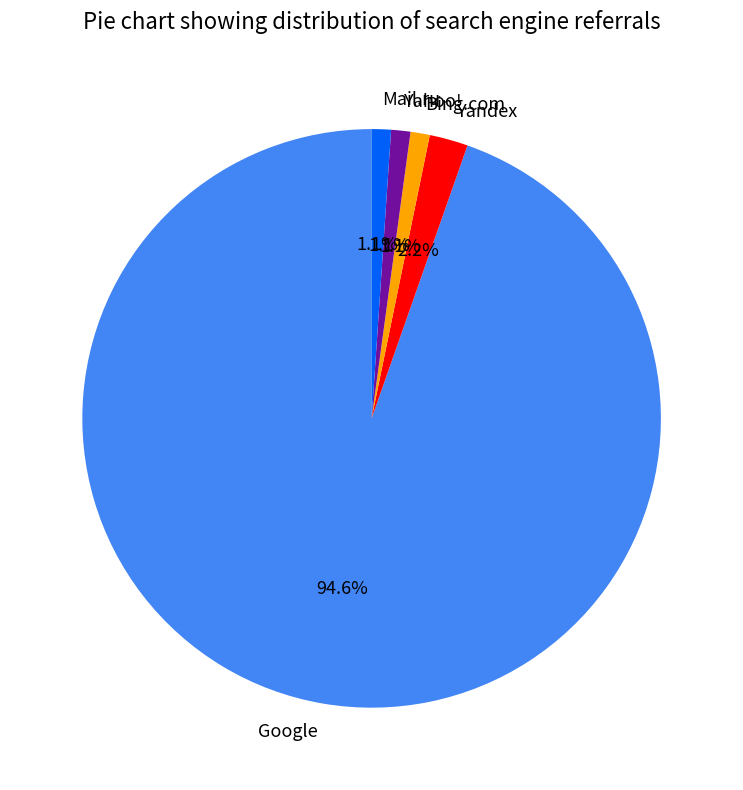

What percentage do Yahoo! and Mail.ru together represent?

2.2%